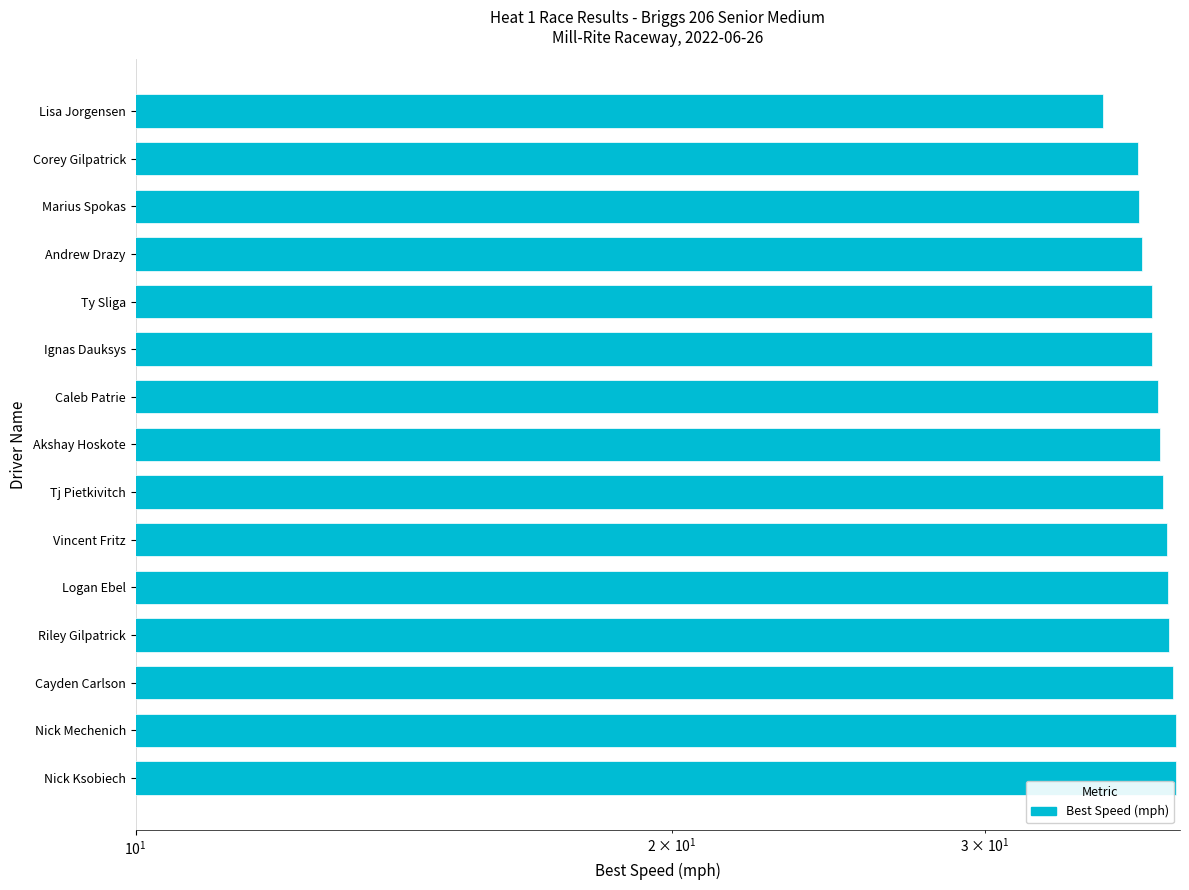

What is the value of the 10th bar from the left?

37.2